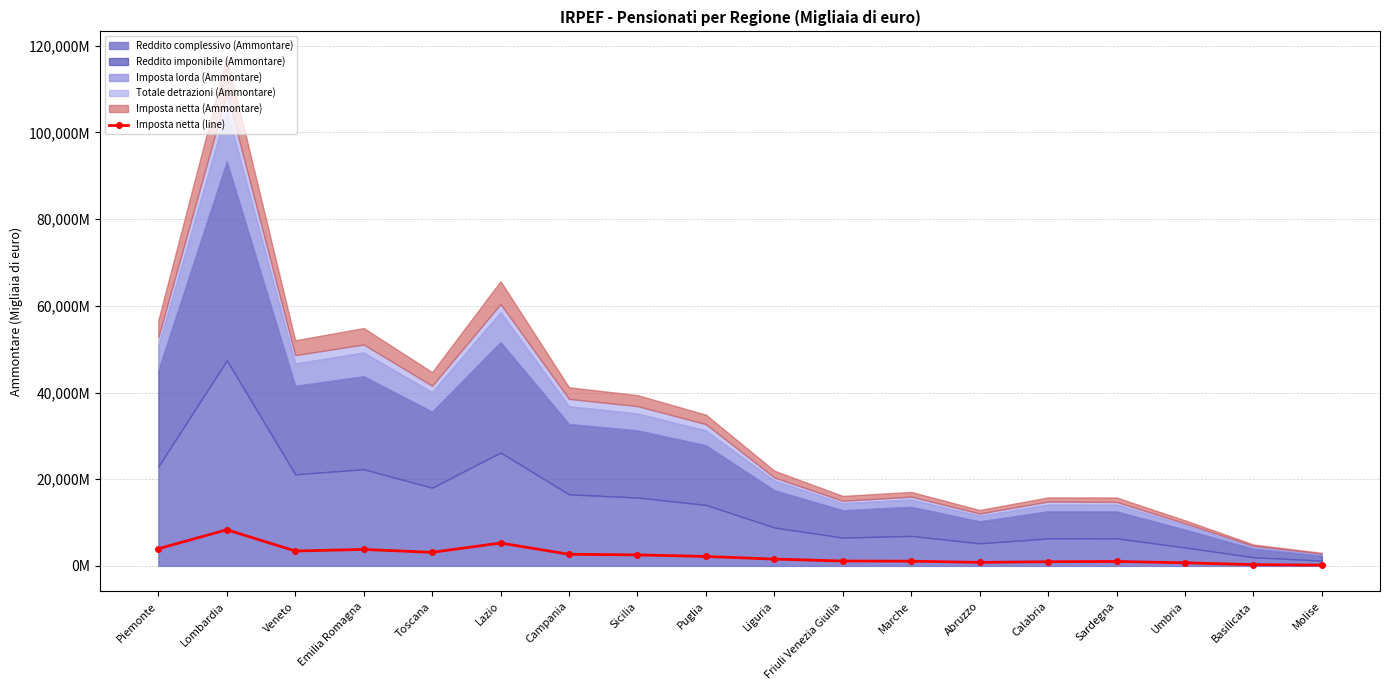

List the labels in order of value, smallest first.

Molise, Basilicata, Umbria, Abruzzo, Calabria, Sardegna, Marche, Friuli Venezia Giulia, Liguria, Puglia, Sicilia, Campania, Toscana, Veneto, Emilia Romagna, Piemonte, Lazio, Lombardia